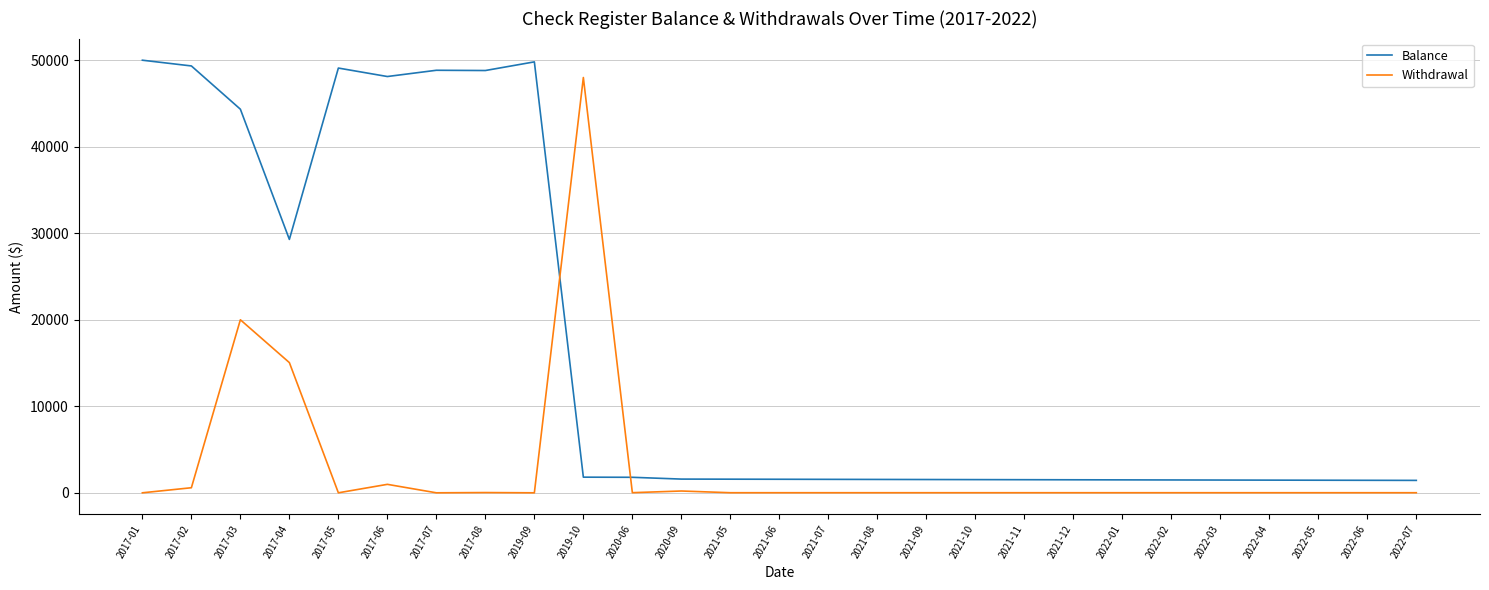

How many times do Balance and Withdrawal cross each other?

2